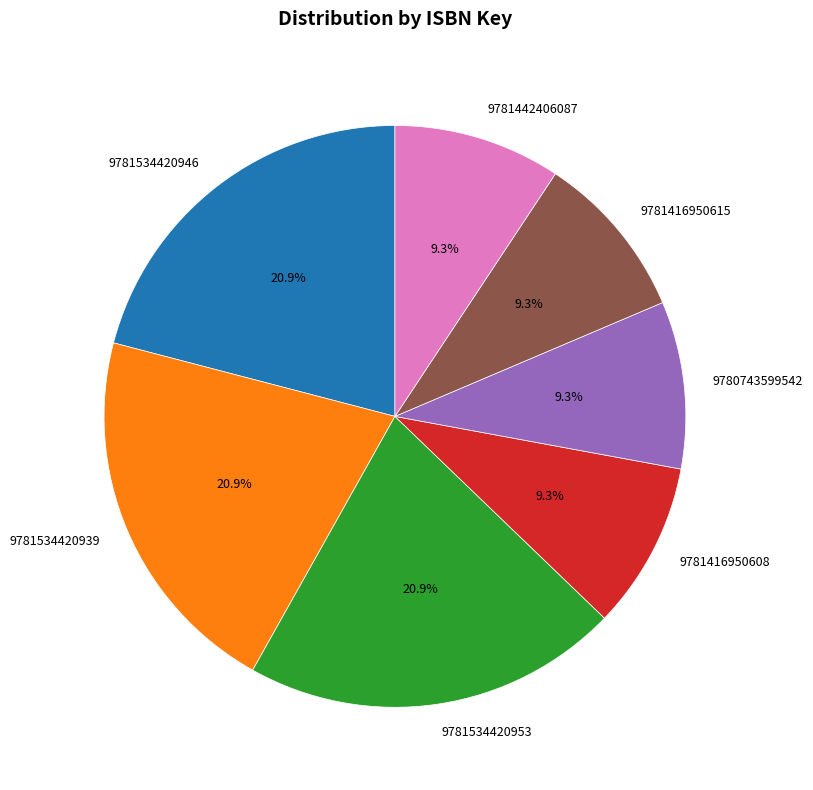

Does 9780743599542 account for over 50% of the chart?

No